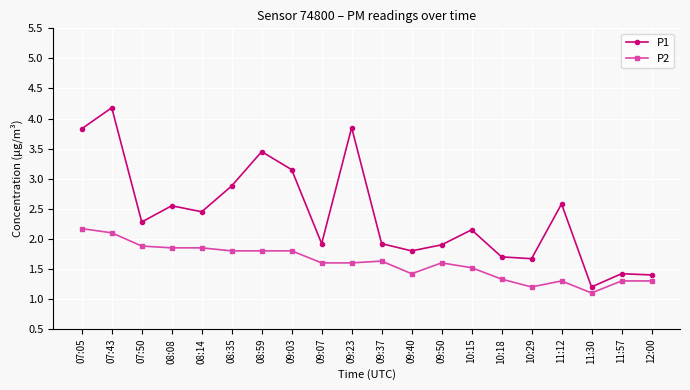

True or false: P2 has a value of 1.6 at 09:37.

True